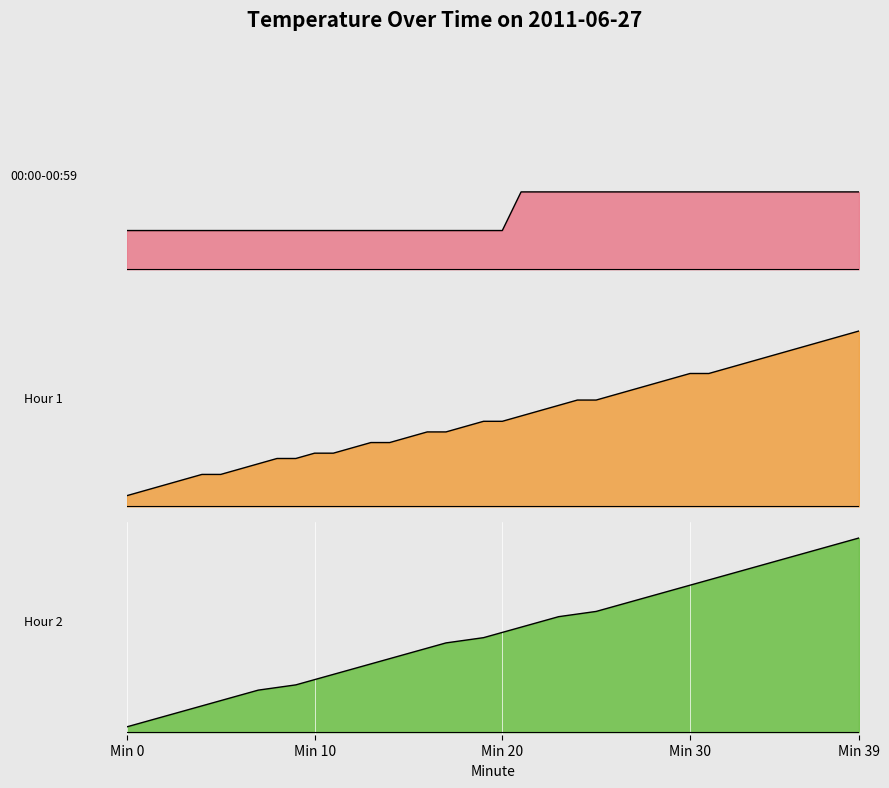

True or false: Hour 1 and Hour 2 cross at least once.

False